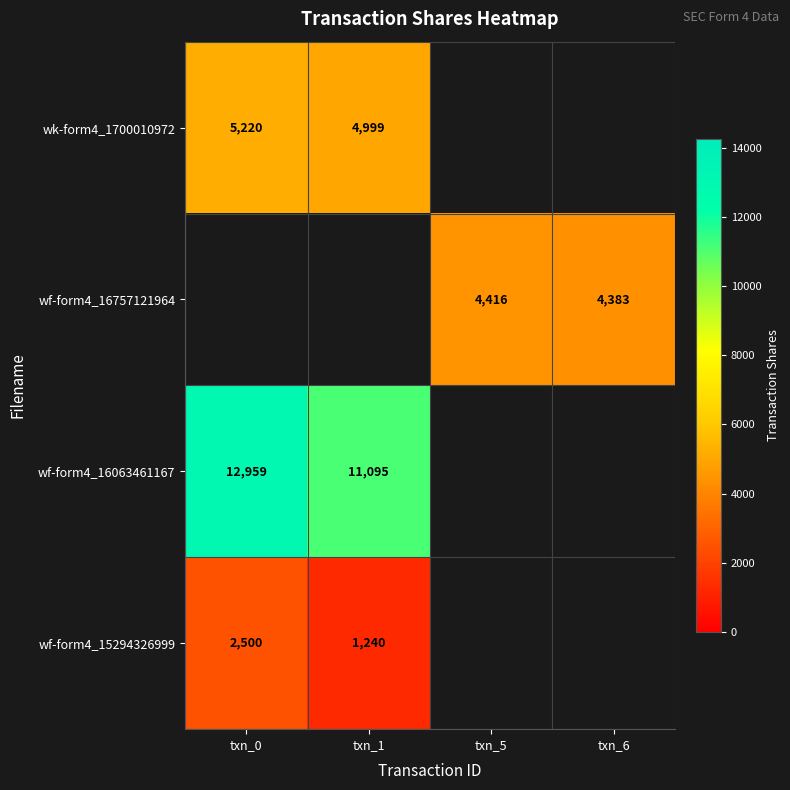

What is the maximum value shown in the chart?

12959.0